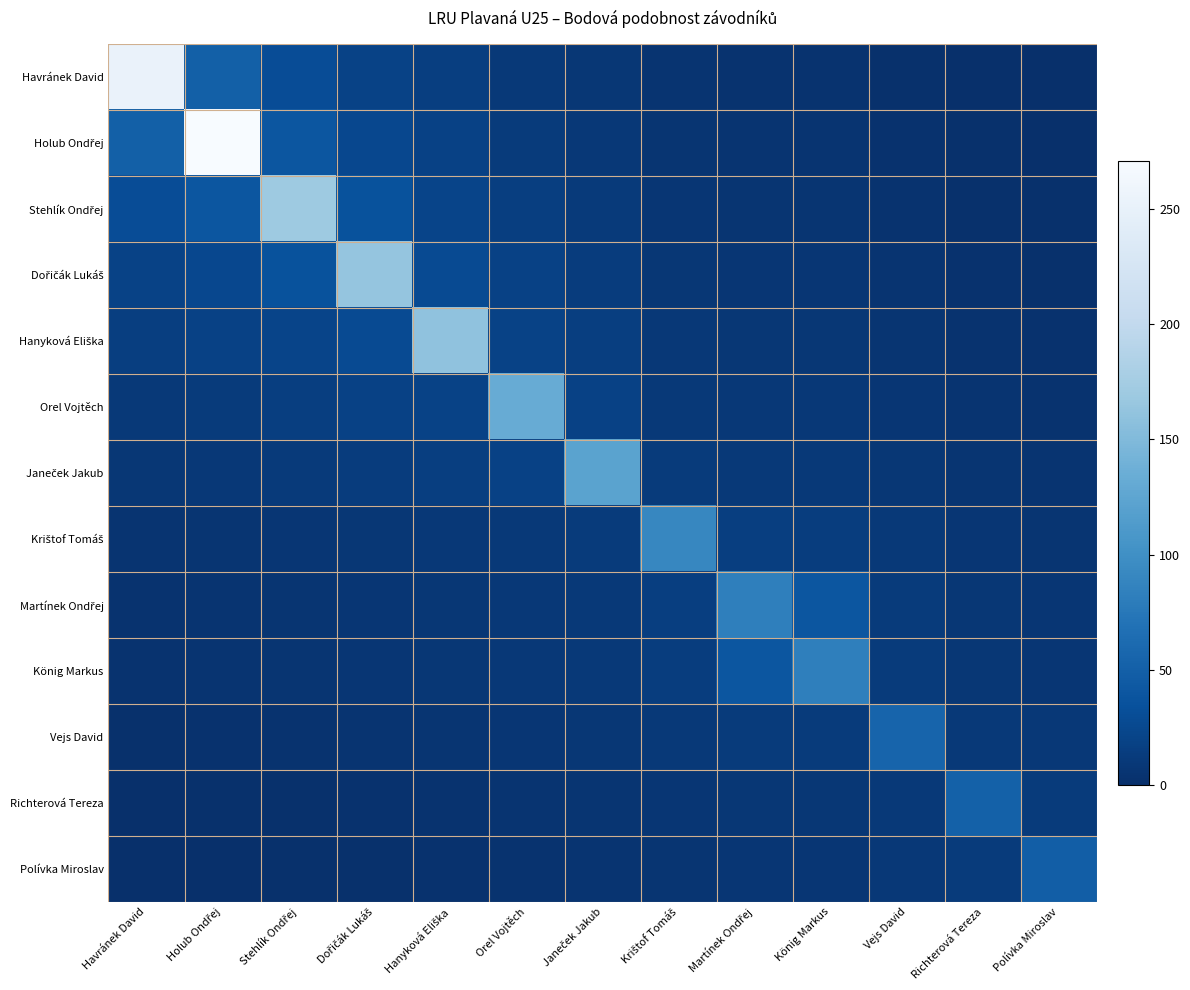

What is the greatest value displayed?

271